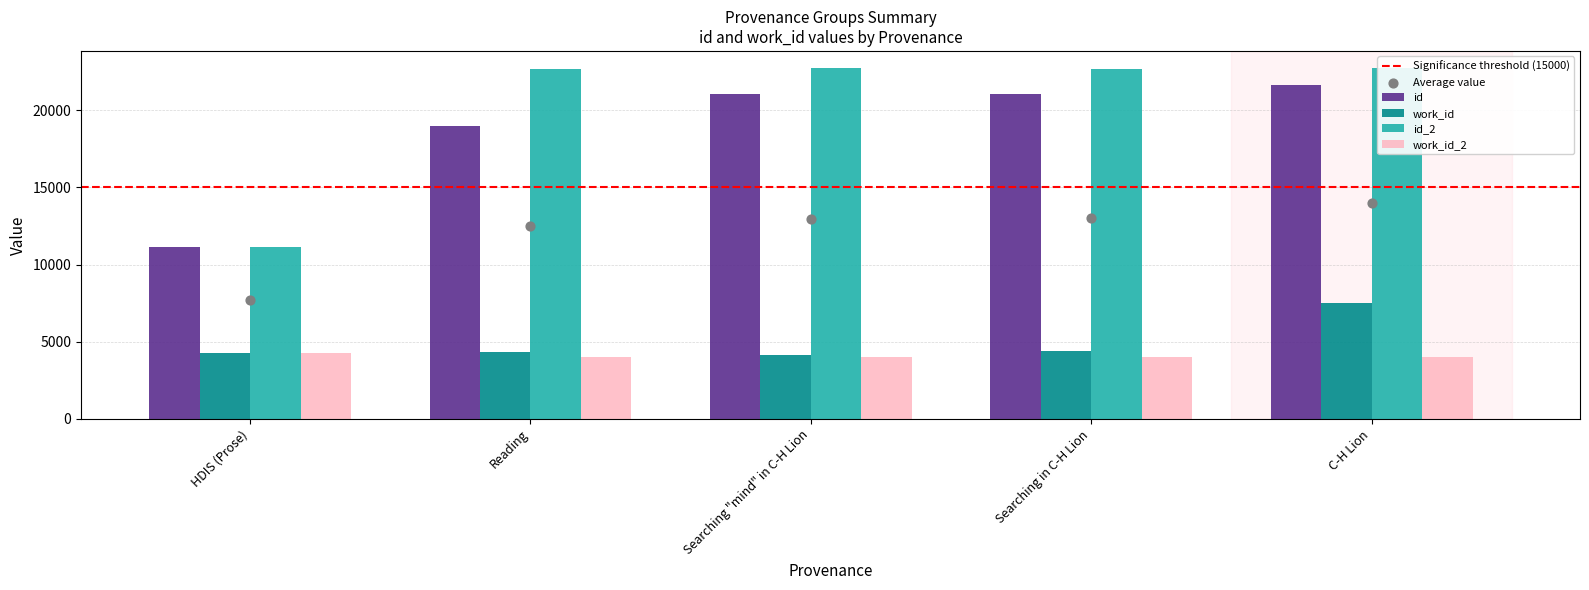

What are all the series names shown in the legend?

id, work_id, id_2, work_id_2